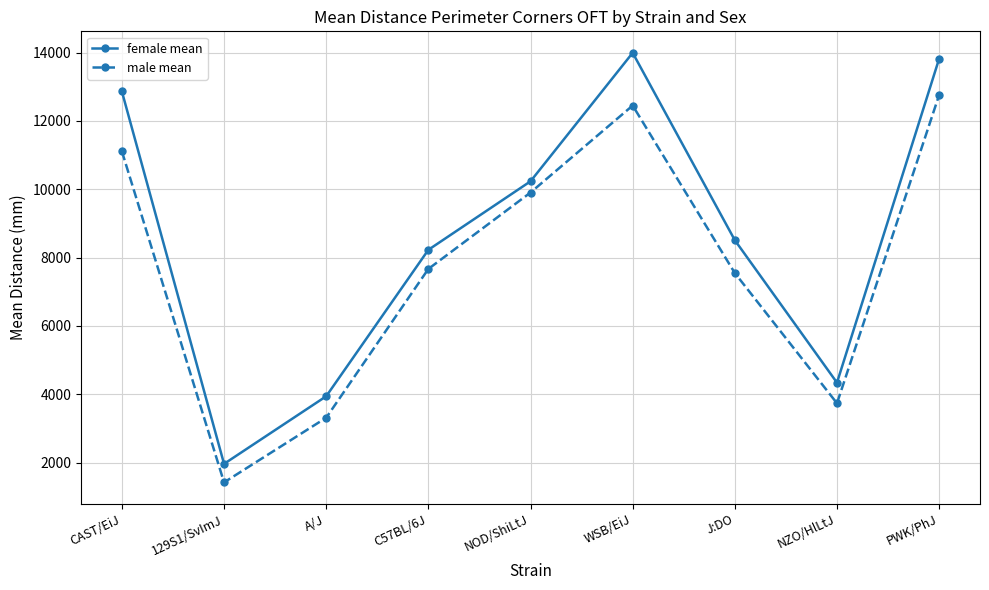

Which series has the largest range (max minus min)?

female mean